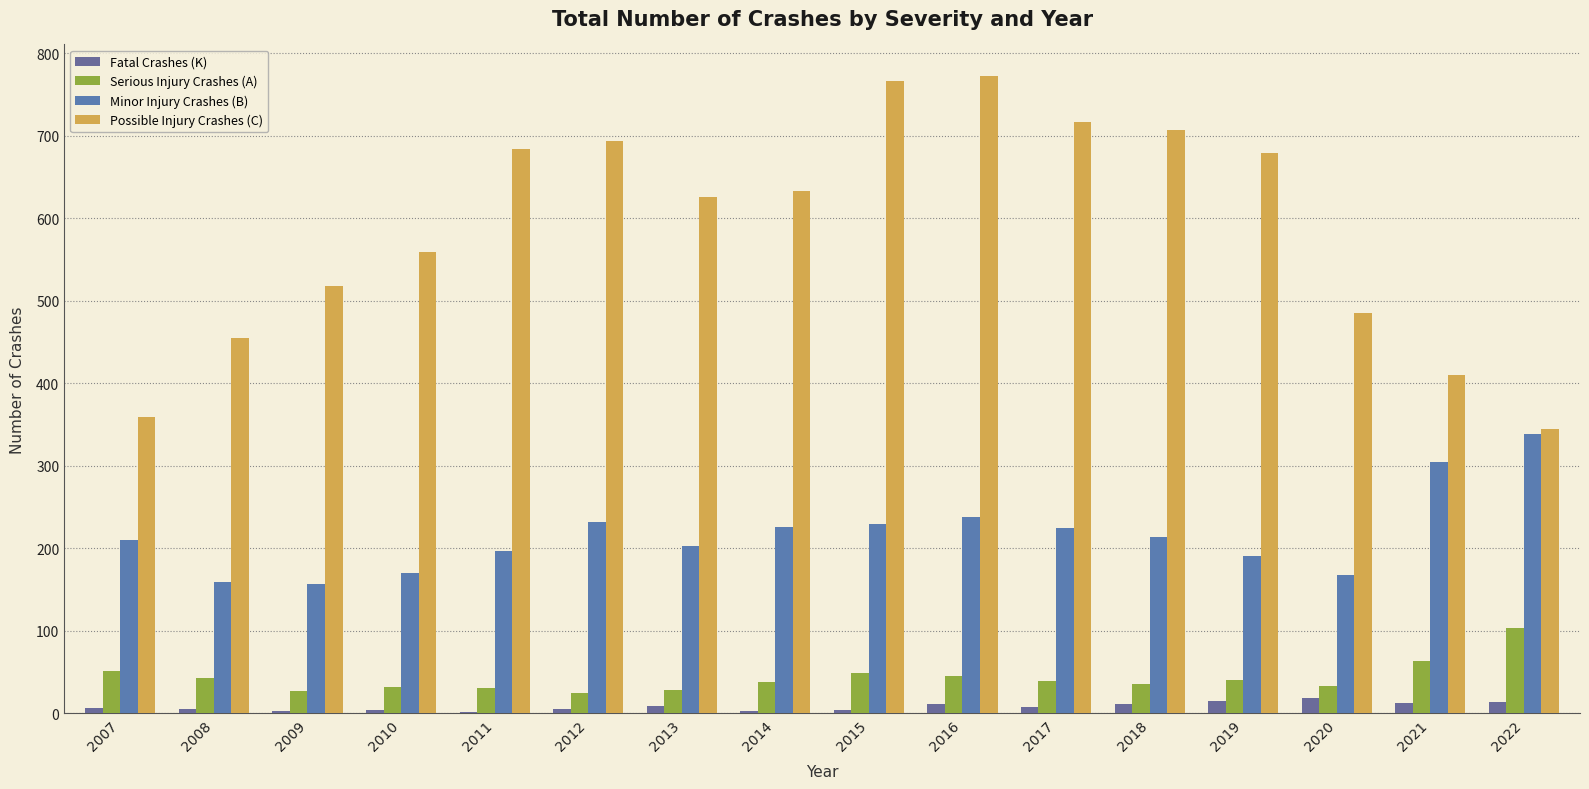

What are all the series names shown in the legend?

Fatal Crashes (K), Serious Injury Crashes (A), Minor Injury Crashes (B), Possible Injury Crashes (C)